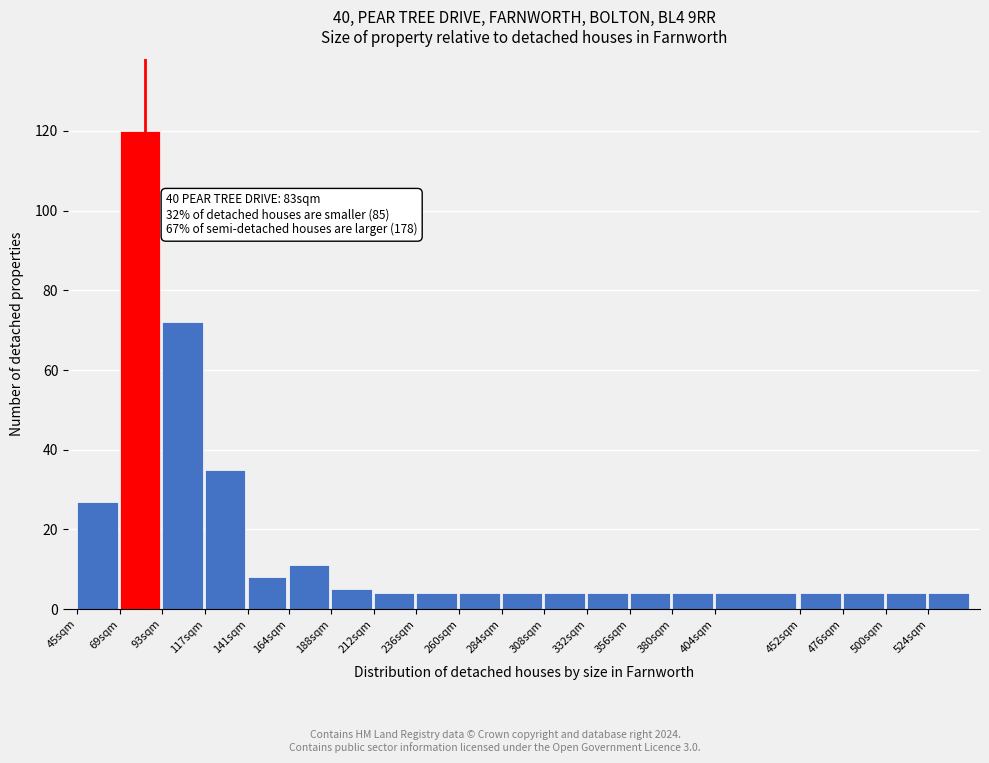

Reading right to left, what are all the values shown in this chart?

4	4	4	4	4	4	4	4	4	4	4	4	4	5	11	8	35	72	120	27